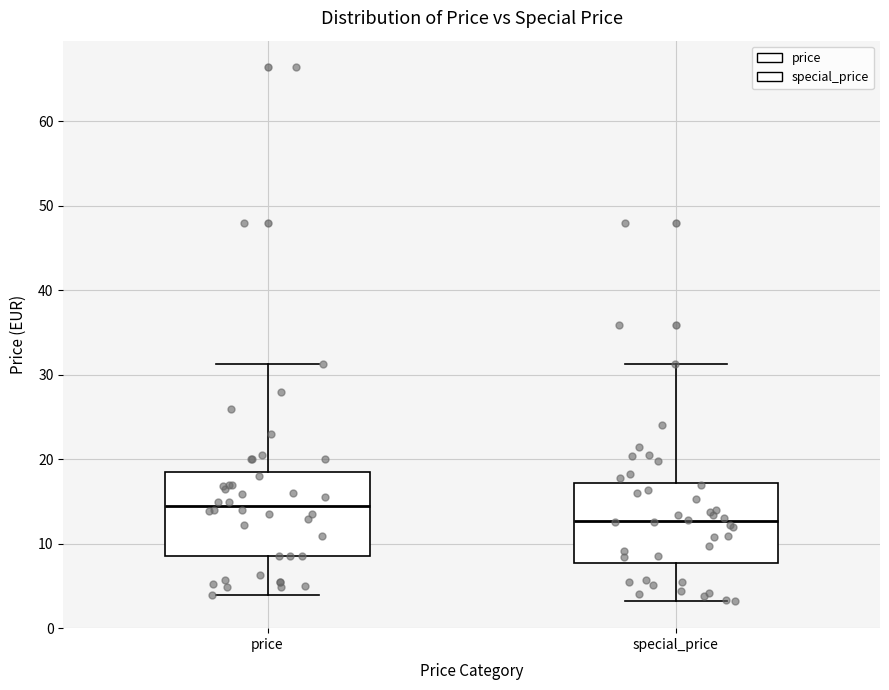

Reading left to right, transcribe this box plot: for each box, give where its median line is, the range the box spans, and where its two whiskers end, as read against the y-axis. The values are not printed on the chart, so give them approximately, as read against the axis.

price: median 14, box 9 to 18, whiskers 4 to 31
special_price: median 13, box 8 to 17, whiskers 3 to 31